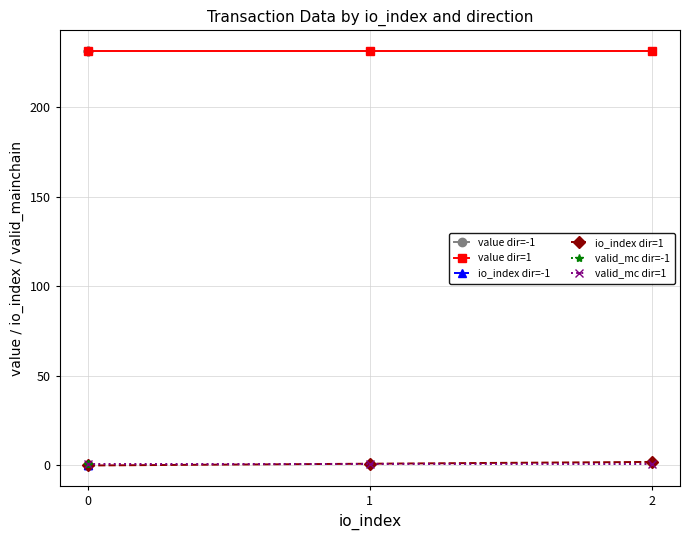

True or false: value dir=1 has a value of 371.4 at 0.

False